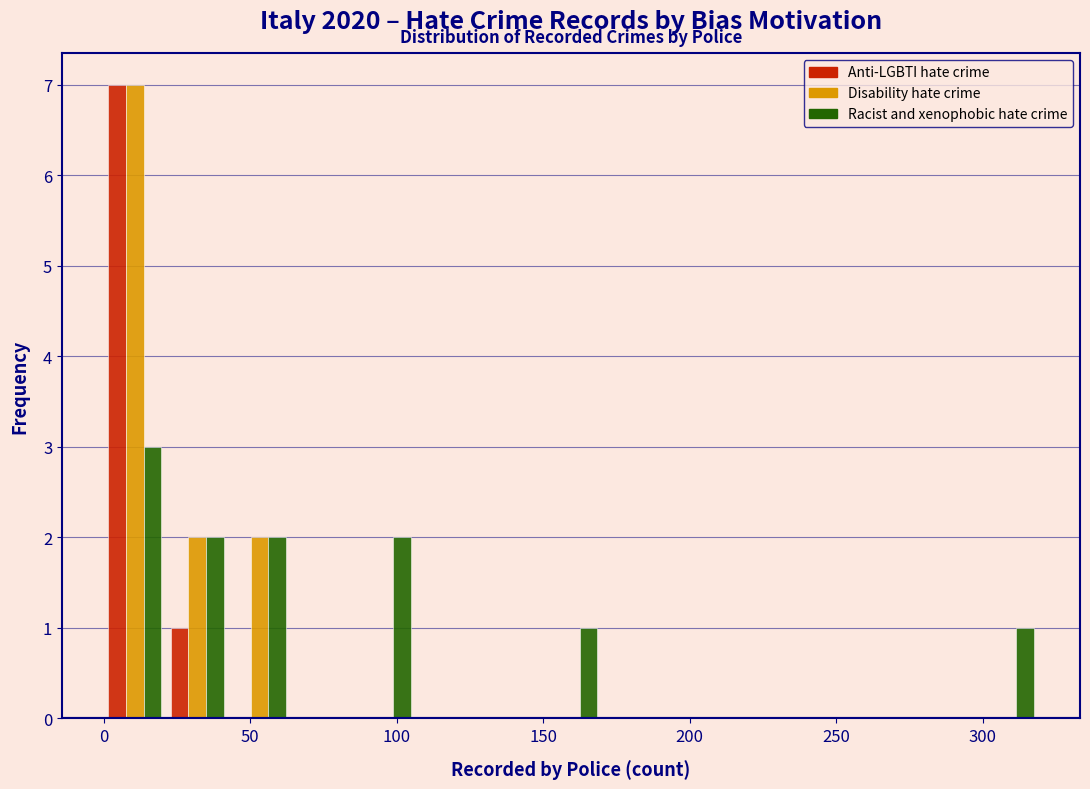

In the Racist and xenophobic hate crime series, which range on the x-axis has the tallest bar?

0 to 20